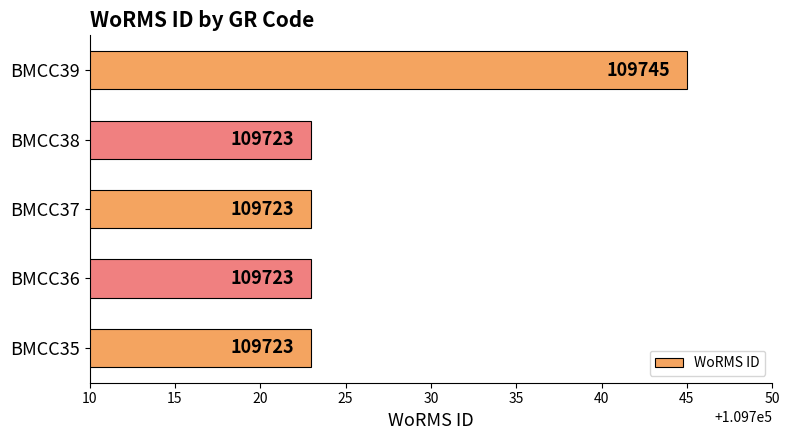

Are the bars grouped side by side (vs. stacked)?

No